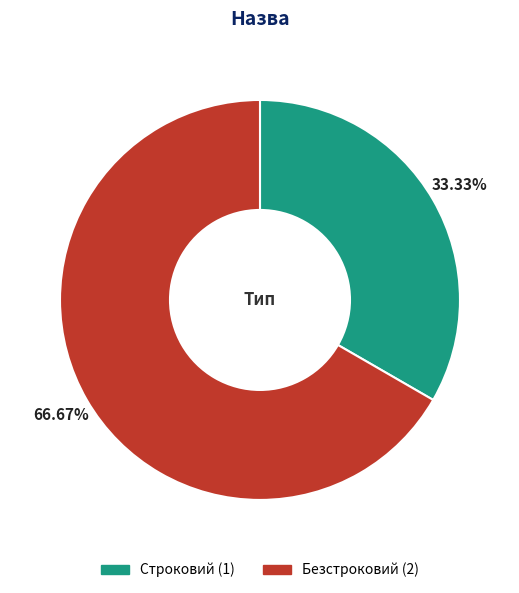

How many segments does this pie chart have?

2